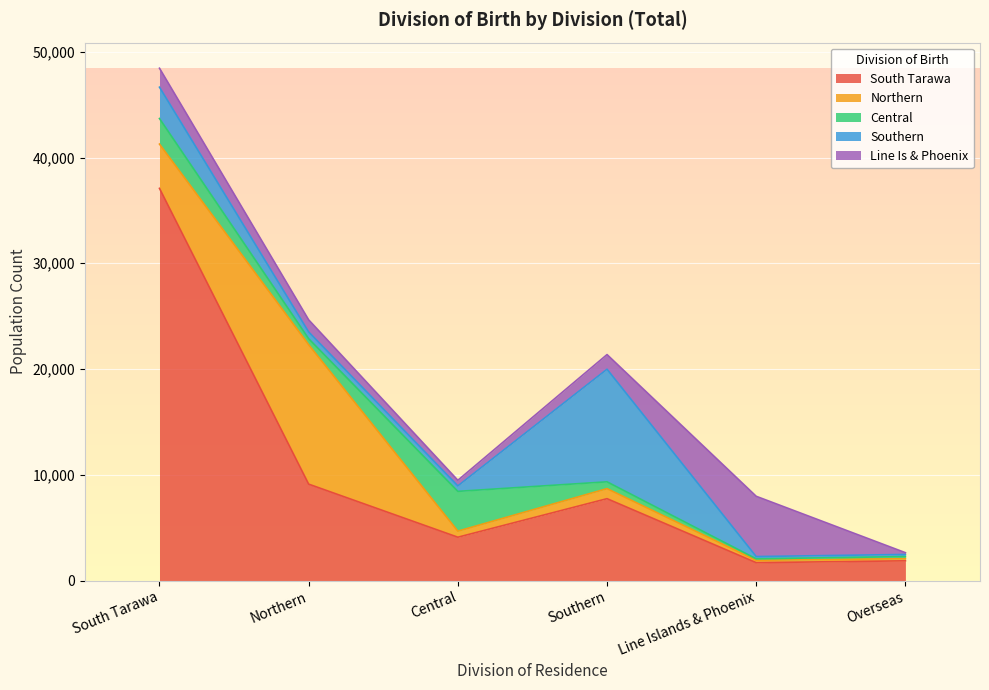

Where do Southern and Line Is & Phoenix first cross each other?

South Tarawa and Northern